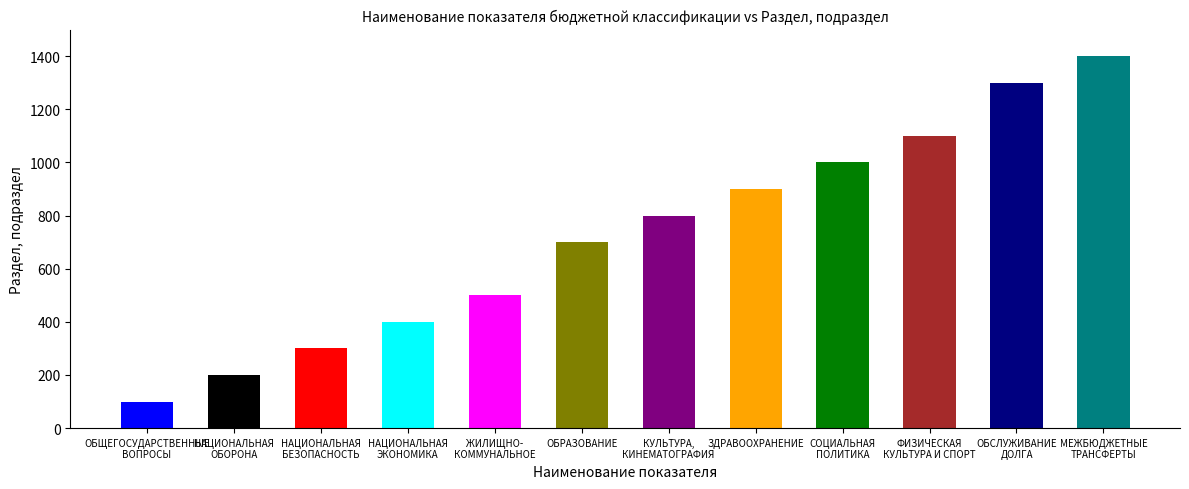

At which label does the data first exceed 800?

ЗДРАВООХРАНЕНИЕ